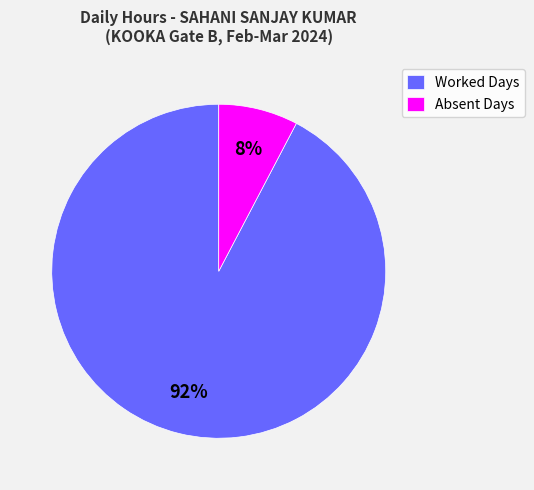

What is the largest slice in the pie chart?

Worked Days